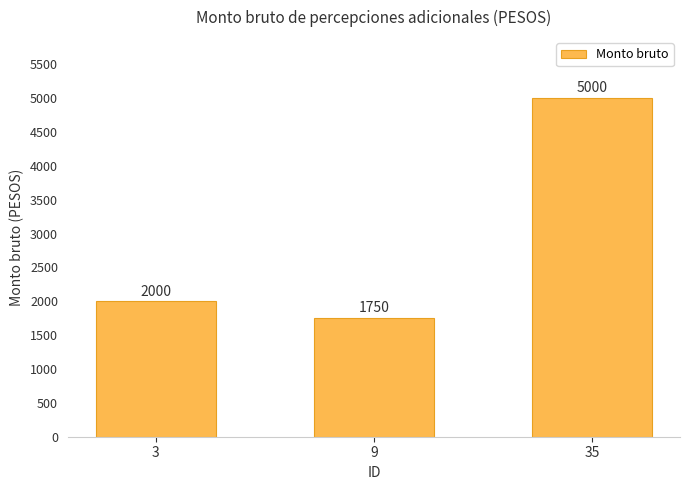

Reading left to right, list all the values displayed in this chart.

2000	1750	5000